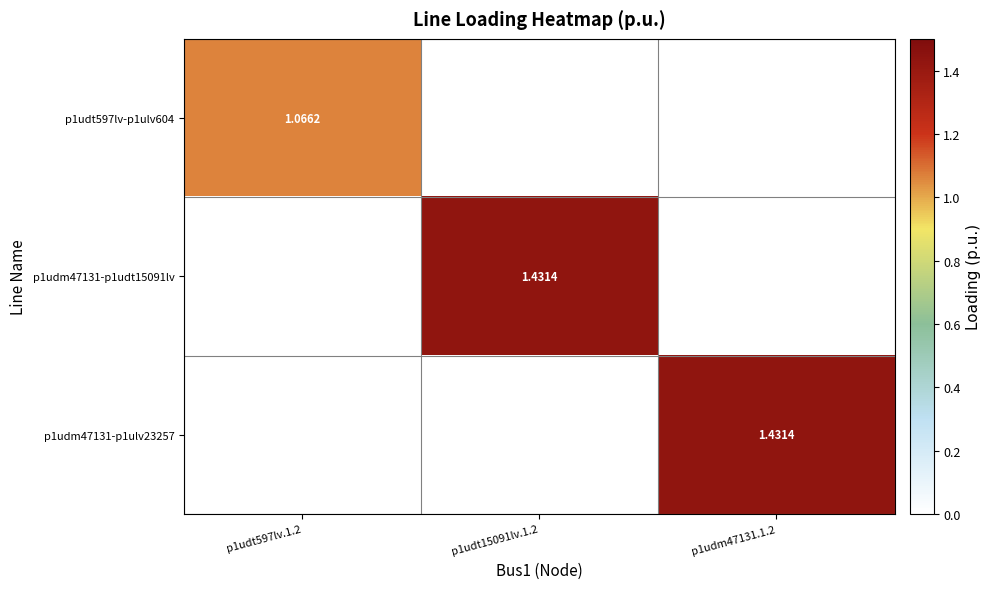

List the labels in order of p1udt597lv-p1ulv604 value, smallest first.

p1udt15091lv.1.2, p1udm47131.1.2, p1udt597lv.1.2